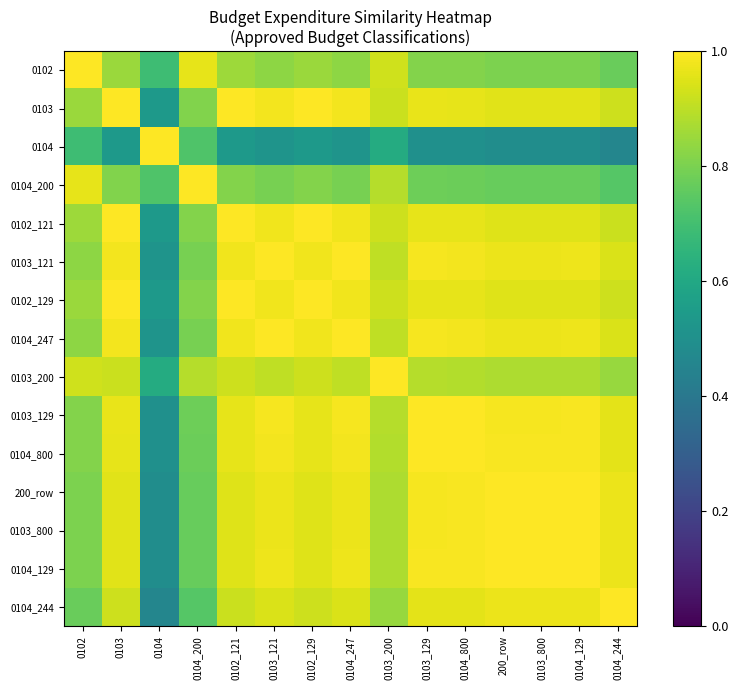

Reading right to left, extract all data points from this chart.

0102: 0104_244=0.8	0104_129=0.8	0103_800=0.8	200_row=0.8	0104_800=0.8	0103_129=0.8	0103_200=0.9	0104_247=0.8	0102_129=0.9	0103_121=0.8	0102_121=0.9	0104_200=1.0	0104=0.7	0103=0.8	0102=1.0
0103: 0104_244=0.9	0104_129=1.0	0103_800=1.0	200_row=1.0	0104_800=1.0	0103_129=1.0	0103_200=0.9	0104_247=1.0	0102_129=1.0	0103_121=1.0	0102_121=1.0	0104_200=0.8	0104=0.5	0103=1.0	0102=0.8
0104: 0104_244=0.5	0104_129=0.5	0103_800=0.5	200_row=0.5	0104_800=0.5	0103_129=0.5	0103_200=0.6	0104_247=0.5	0102_129=0.5	0103_121=0.5	0102_121=0.5	0104_200=0.7	0104=1.0	0103=0.5	0102=0.7
0104_200: 0104_244=0.7	0104_129=0.8	0103_800=0.8	200_row=0.8	0104_800=0.8	0103_129=0.8	0103_200=0.9	0104_247=0.8	0102_129=0.8	0103_121=0.8	0102_121=0.8	0104_200=1.0	0104=0.7	0103=0.8	0102=1.0
0102_121: 0104_244=0.9	0104_129=1.0	0103_800=1.0	200_row=1.0	0104_800=1.0	0103_129=1.0	0103_200=0.9	0104_247=1.0	0102_129=1.0	0103_121=1.0	0102_121=1.0	0104_200=0.8	0104=0.5	0103=1.0	0102=0.9
0103_121: 0104_244=0.9	0104_129=1.0	0103_800=1.0	200_row=1.0	0104_800=1.0	0103_129=1.0	0103_200=0.9	0104_247=1.0	0102_129=1.0	0103_121=1.0	0102_121=1.0	0104_200=0.8	0104=0.5	0103=1.0	0102=0.8
0102_129: 0104_244=0.9	0104_129=1.0	0103_800=1.0	200_row=1.0	0104_800=1.0	0103_129=1.0	0103_200=0.9	0104_247=1.0	0102_129=1.0	0103_121=1.0	0102_121=1.0	0104_200=0.8	0104=0.5	0103=1.0	0102=0.9
0104_247: 0104_244=0.9	0104_129=1.0	0103_800=1.0	200_row=1.0	0104_800=1.0	0103_129=1.0	0103_200=0.9	0104_247=1.0	0102_129=1.0	0103_121=1.0	0102_121=1.0	0104_200=0.8	0104=0.5	0103=1.0	0102=0.8
0103_200: 0104_244=0.8	0104_129=0.9	0103_800=0.9	200_row=0.9	0104_800=0.9	0103_129=0.9	0103_200=1.0	0104_247=0.9	0102_129=0.9	0103_121=0.9	0102_121=0.9	0104_200=0.9	0104=0.6	0103=0.9	0102=0.9
0103_129: 0104_244=1.0	0104_129=1.0	0103_800=1.0	200_row=1.0	0104_800=1.0	0103_129=1.0	0103_200=0.9	0104_247=1.0	0102_129=1.0	0103_121=1.0	0102_121=1.0	0104_200=0.8	0104=0.5	0103=1.0	0102=0.8
0104_800: 0104_244=1.0	0104_129=1.0	0103_800=1.0	200_row=1.0	0104_800=1.0	0103_129=1.0	0103_200=0.9	0104_247=1.0	0102_129=1.0	0103_121=1.0	0102_121=1.0	0104_200=0.8	0104=0.5	0103=1.0	0102=0.8
200_row: 0104_244=1.0	0104_129=1.0	0103_800=1.0	200_row=1.0	0104_800=1.0	0103_129=1.0	0103_200=0.9	0104_247=1.0	0102_129=1.0	0103_121=1.0	0102_121=1.0	0104_200=0.8	0104=0.5	0103=1.0	0102=0.8
0103_800: 0104_244=1.0	0104_129=1.0	0103_800=1.0	200_row=1.0	0104_800=1.0	0103_129=1.0	0103_200=0.9	0104_247=1.0	0102_129=1.0	0103_121=1.0	0102_121=1.0	0104_200=0.8	0104=0.5	0103=1.0	0102=0.8
0104_129: 0104_244=1.0	0104_129=1.0	0103_800=1.0	200_row=1.0	0104_800=1.0	0103_129=1.0	0103_200=0.9	0104_247=1.0	0102_129=1.0	0103_121=1.0	0102_121=1.0	0104_200=0.8	0104=0.5	0103=1.0	0102=0.8
0104_244: 0104_244=1.0	0104_129=1.0	0103_800=1.0	200_row=1.0	0104_800=1.0	0103_129=1.0	0103_200=0.8	0104_247=0.9	0102_129=0.9	0103_121=0.9	0102_121=0.9	0104_200=0.7	0104=0.5	0103=0.9	0102=0.8